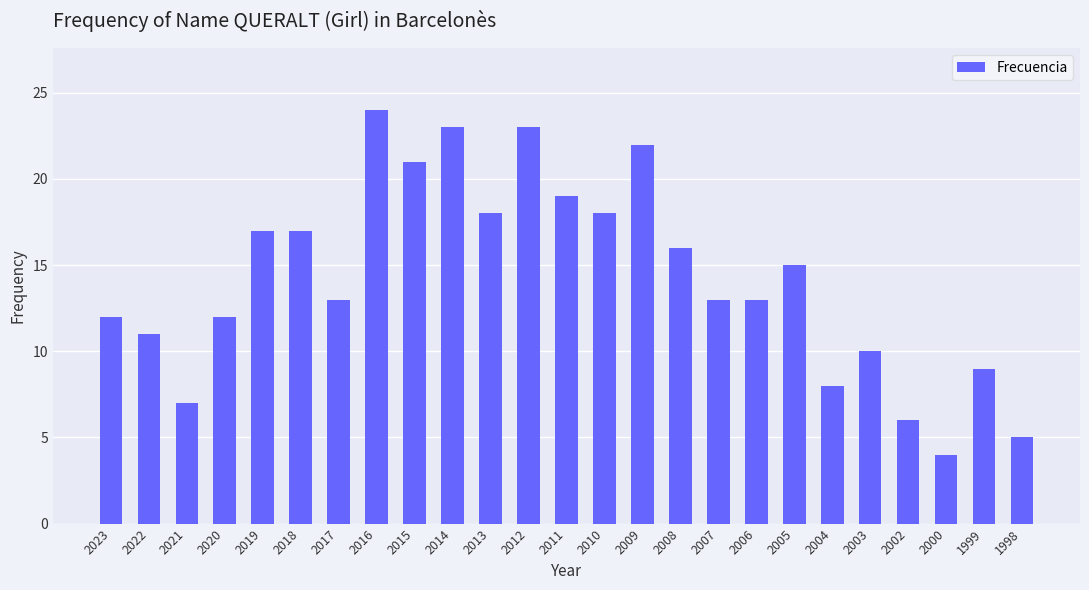

How many distinct data groups are displayed?

1